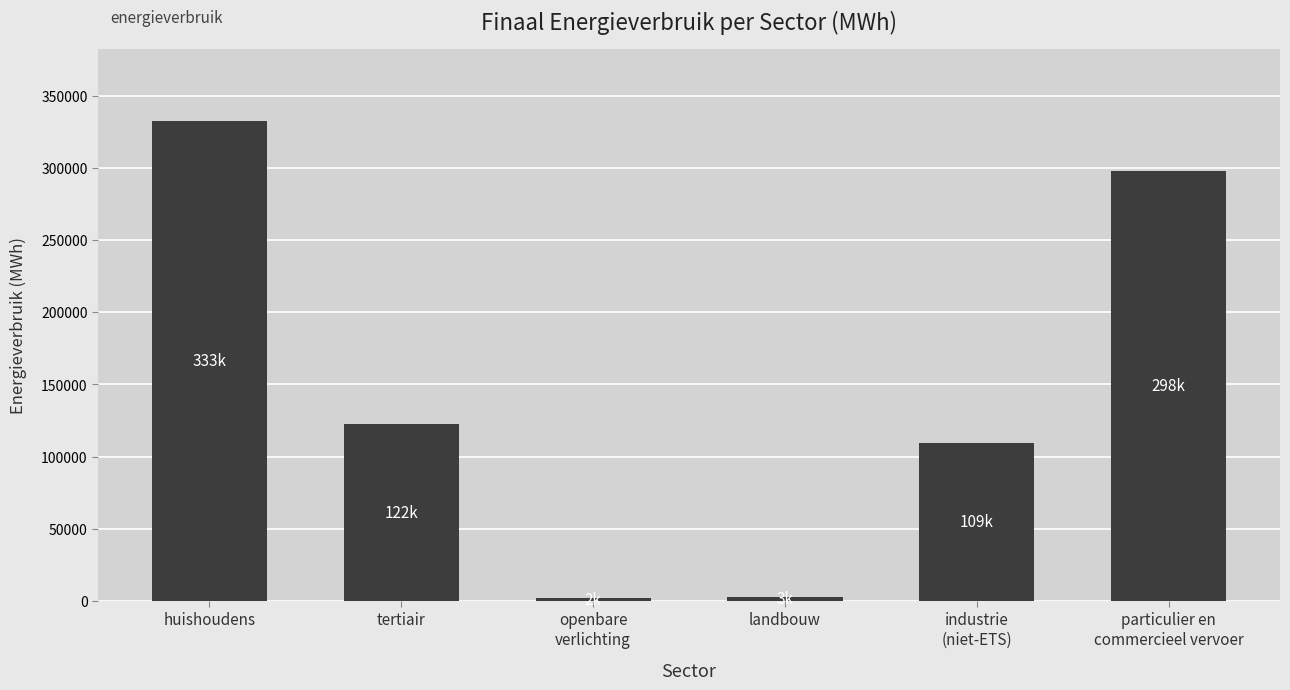

What value does the data have at tertiair?

122483.9